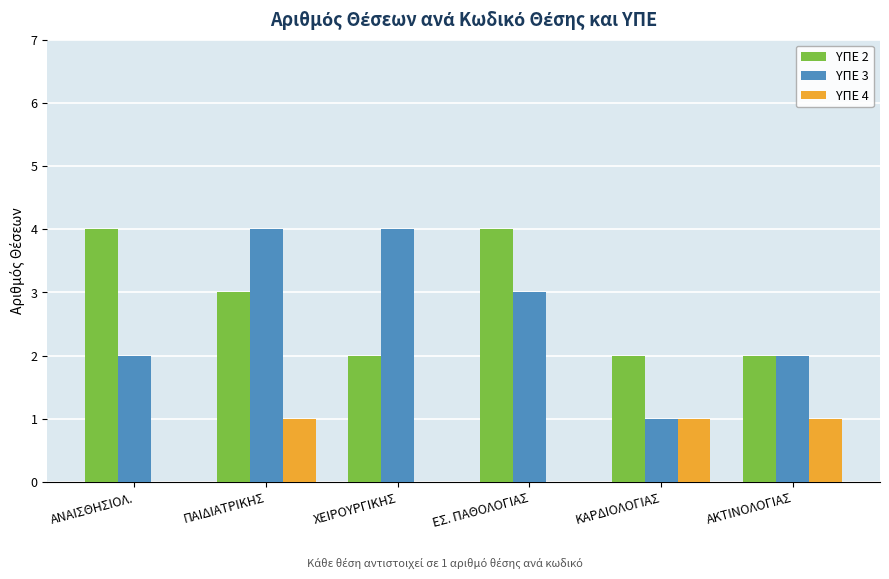

At which category is the sum across all series the highest?

ΠΑΙΔΙΑΤΡΙΚΗΣ